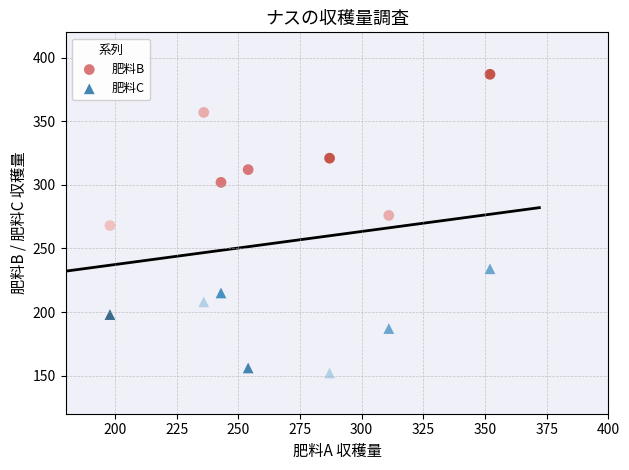

Across all data points, what is the range of X values (max minus min)?

154